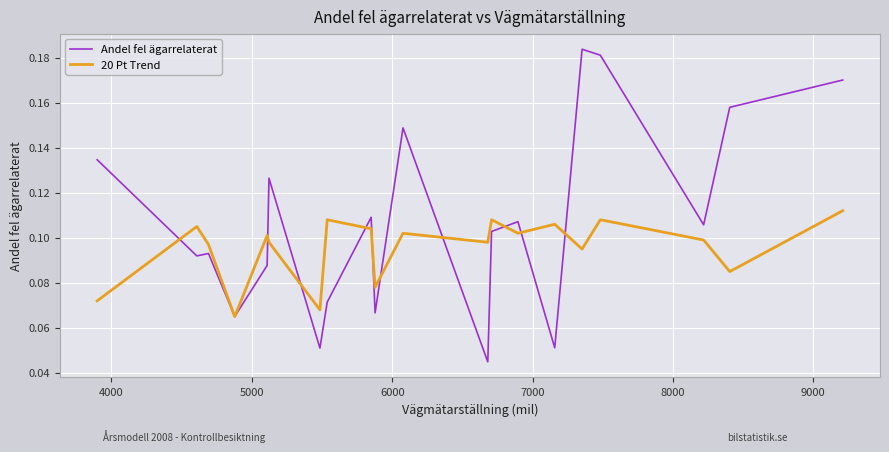

Rank the series by their maximum value, from lowest to highest.

20 Pt Trend, Andel fel ägarrelaterat